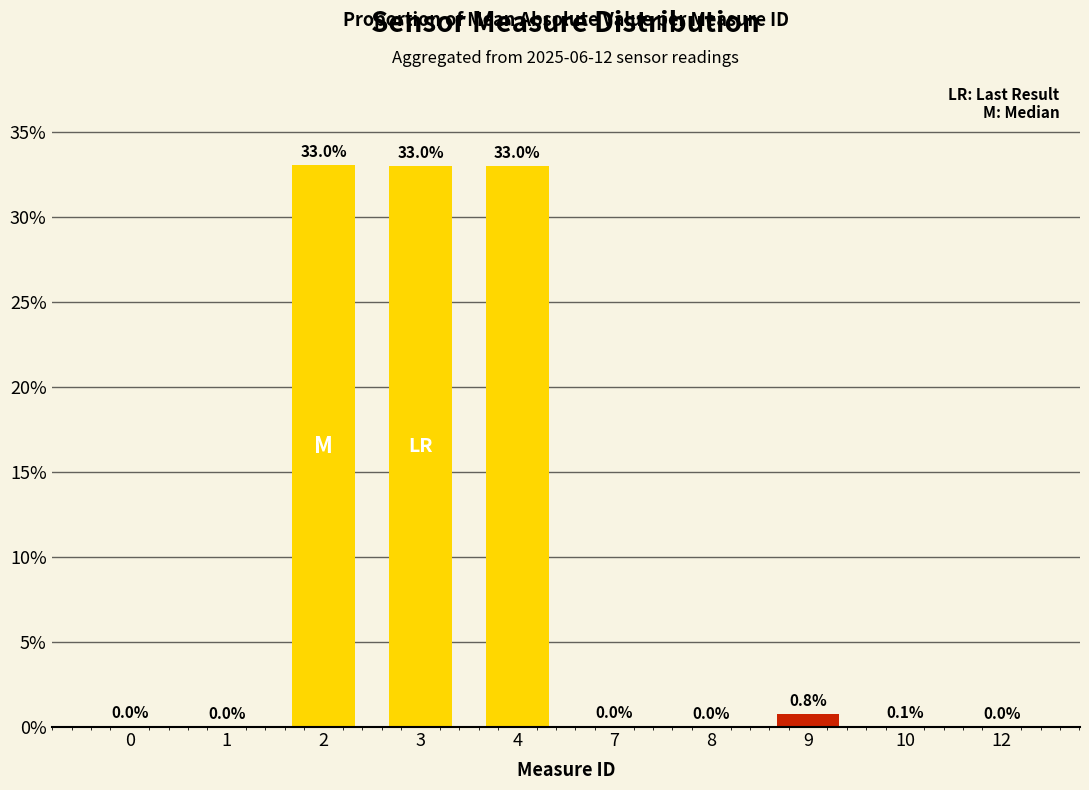

What is the sum of the values at 8 and 9?

0.8